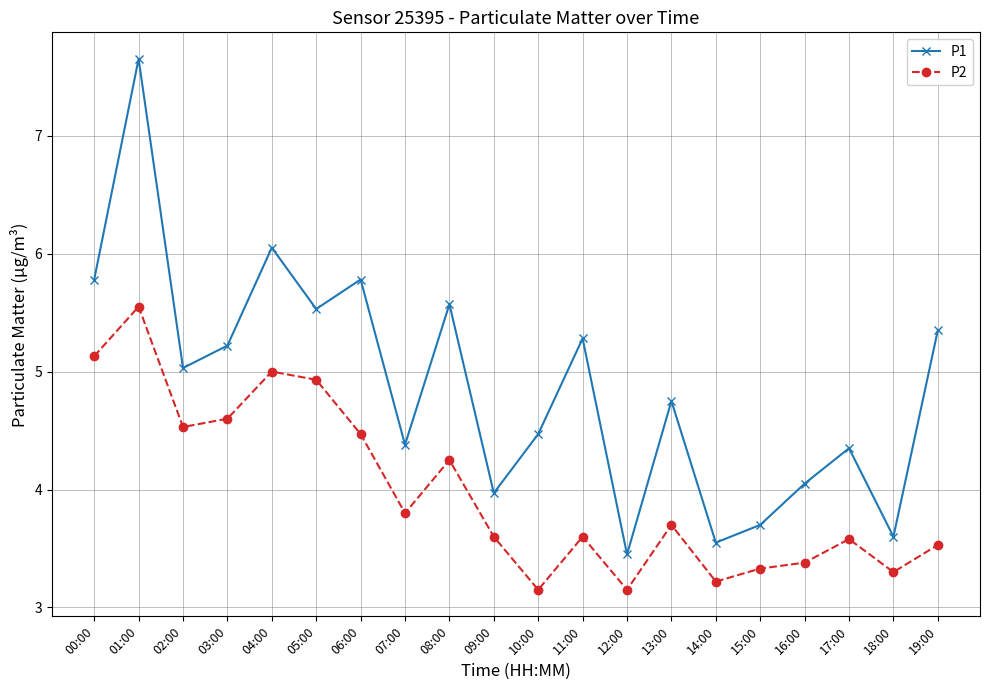

What is the value of the P2 point at the 6th from the left?

4.9